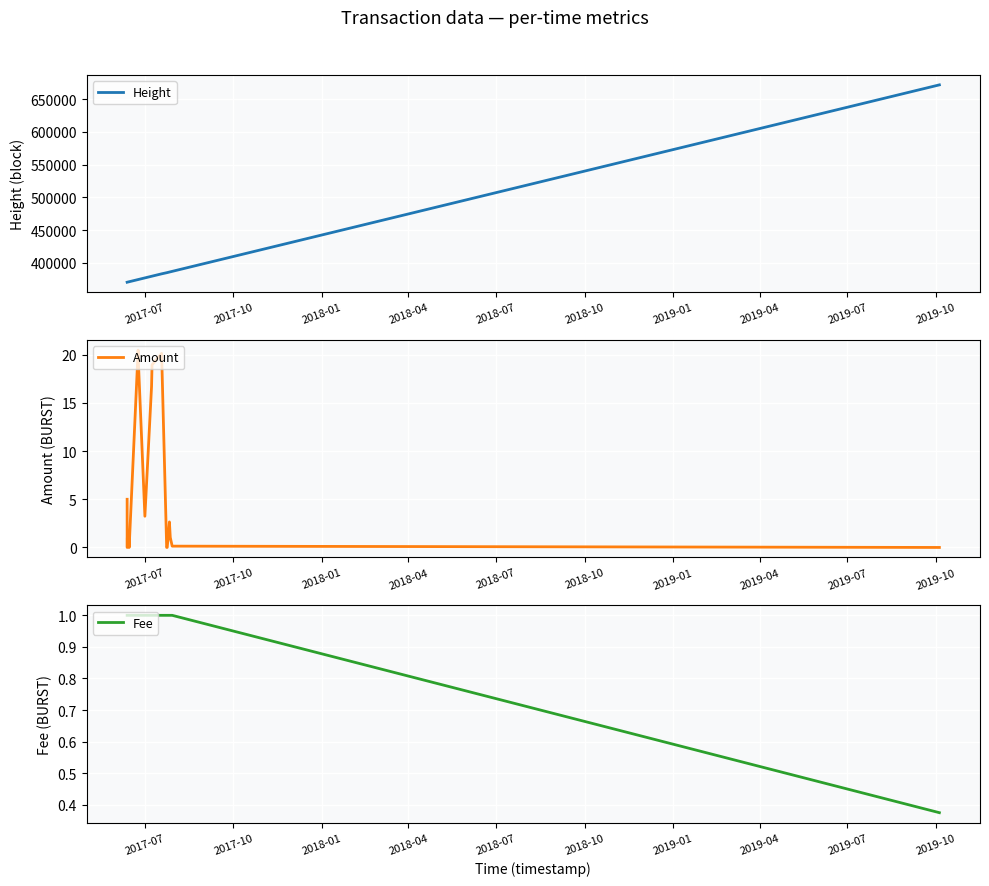

Is this an area chart (filled region under the line)?

No